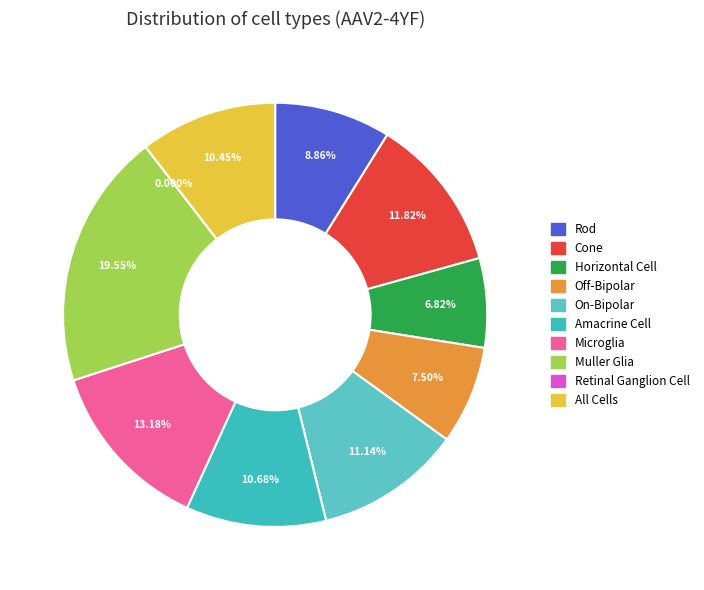

To the nearest percent, what is the difference between the Microglia and Rod slice percentages?

4%